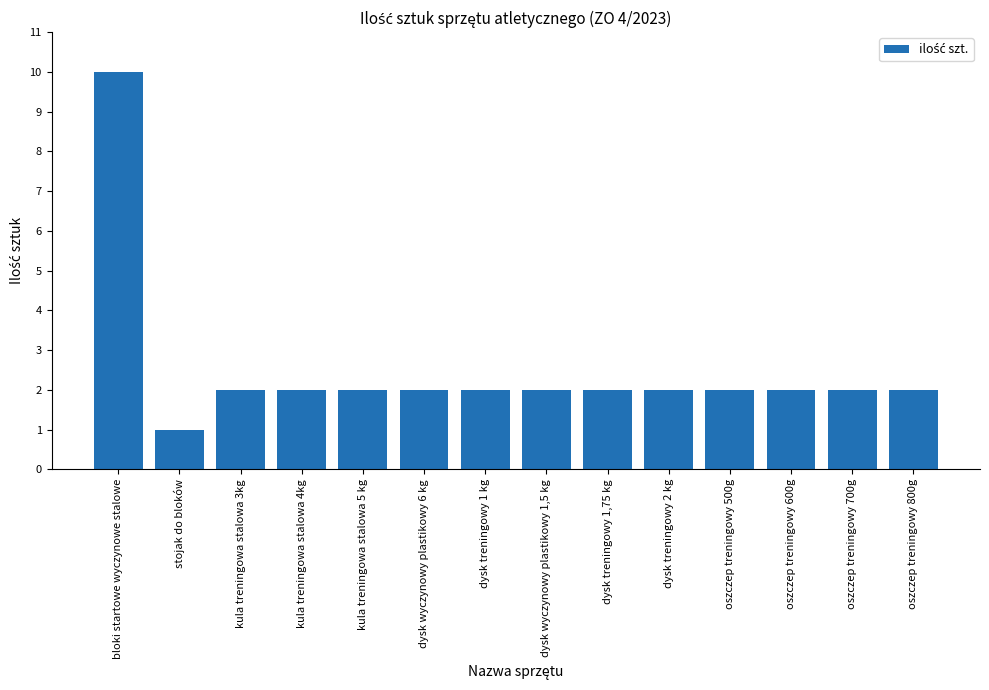

Does the chart contain any negative values?

No